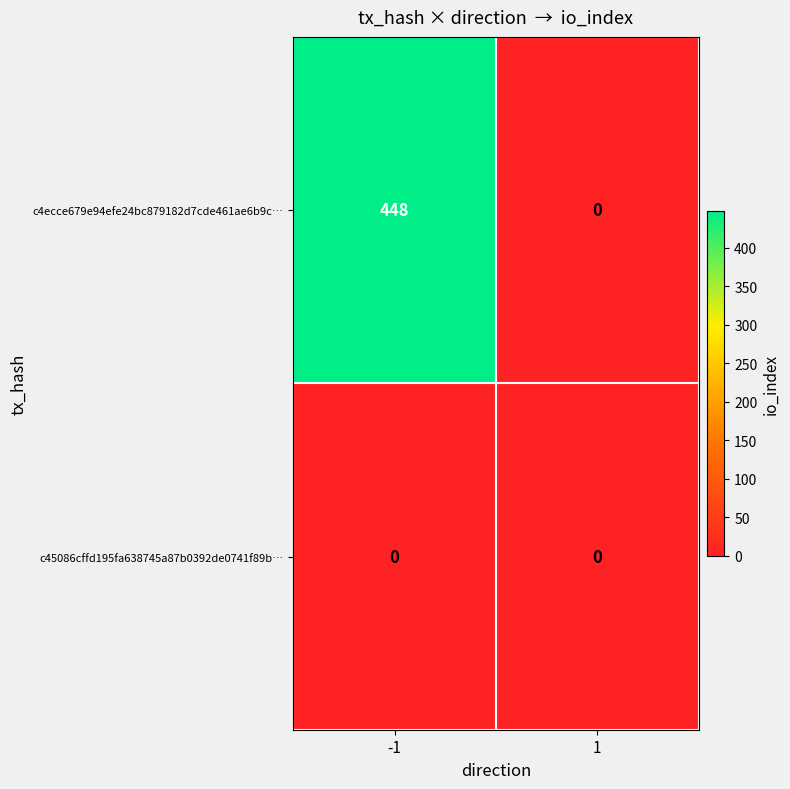

At which category is the sum across all series the highest?

-1